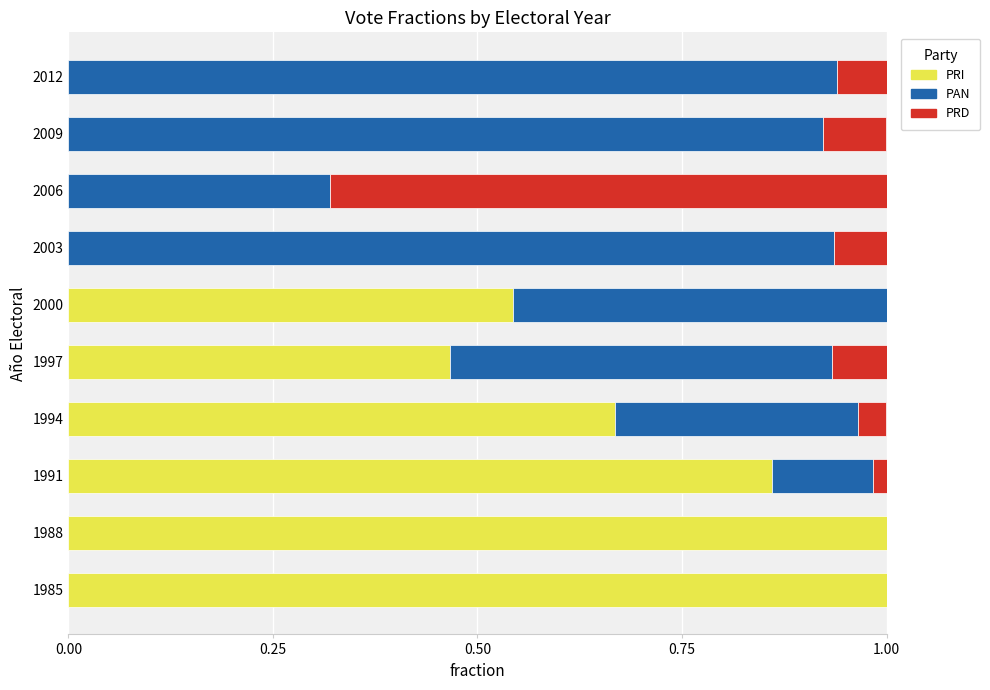

True or false: PRI has a value of 0.9 at 1994.

False